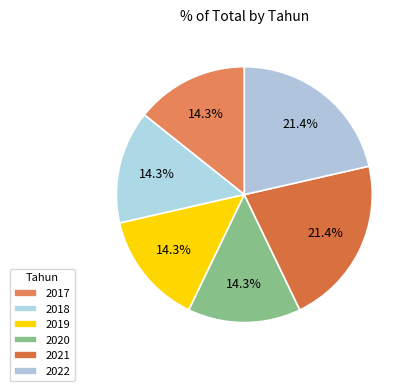

What percentage is the 2019 slice, to the nearest percent?

14%